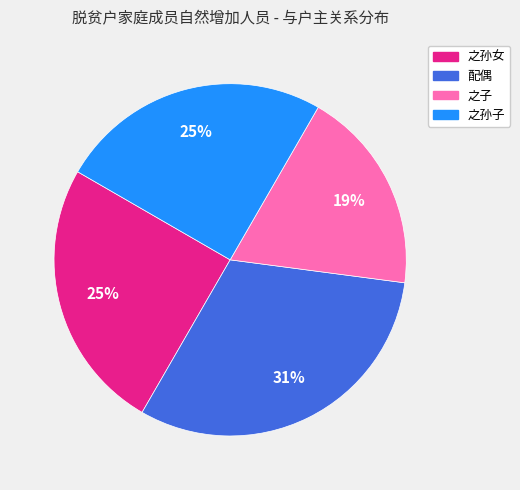

Is there any slice that represents more than half of the pie?

No